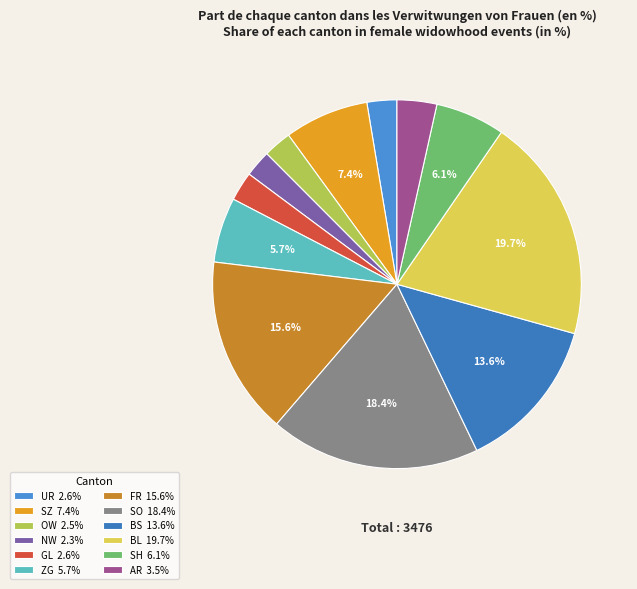

Is it true that SZ is 2% of the pie?

False